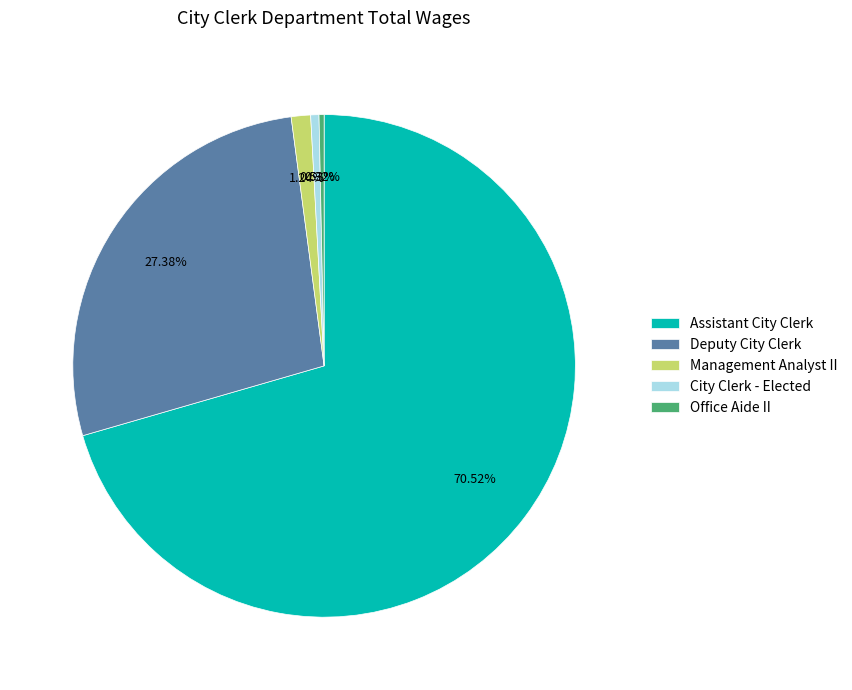

Which has a higher value, Assistant City Clerk or Management Analyst II?

Assistant City Clerk